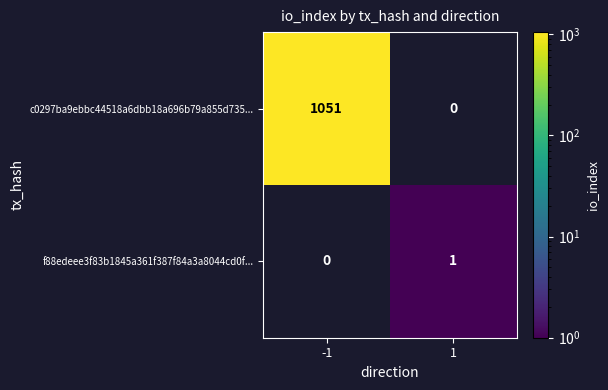

Rank the series by their maximum value, from lowest to highest.

f88edeee3f83b1845a361f387f84a3a8044cd0f..., c0297ba9ebbc44518a6dbb18a696b79a855d735...